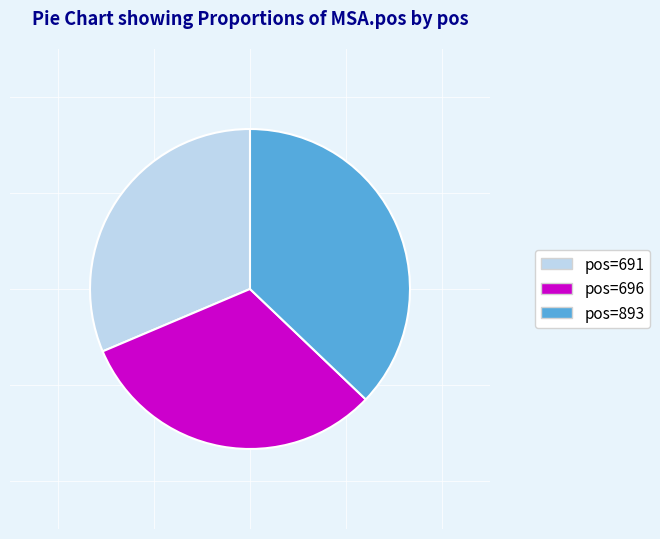

Count the number of slices in the pie.

3